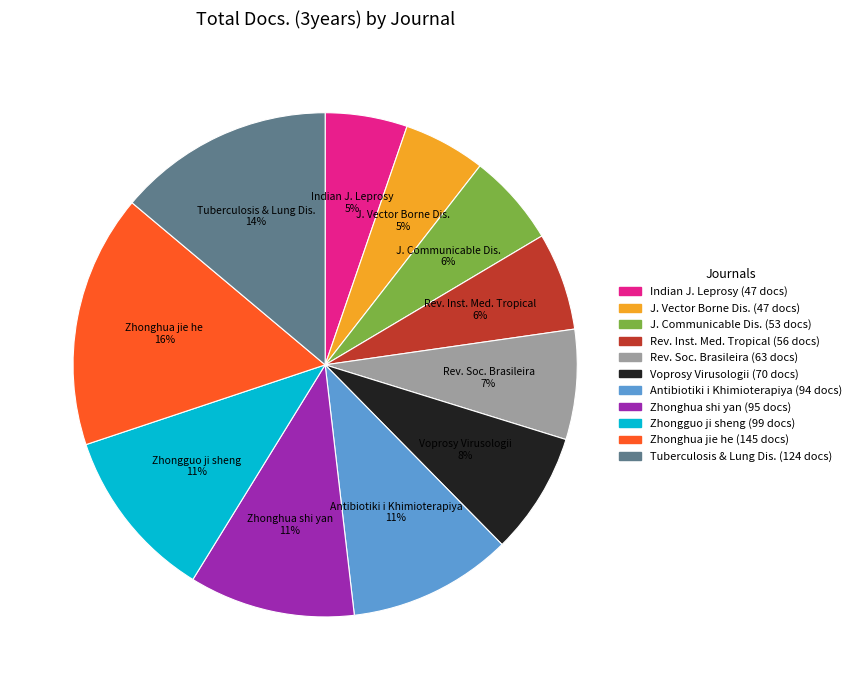

Is there a majority slice in this chart?

No